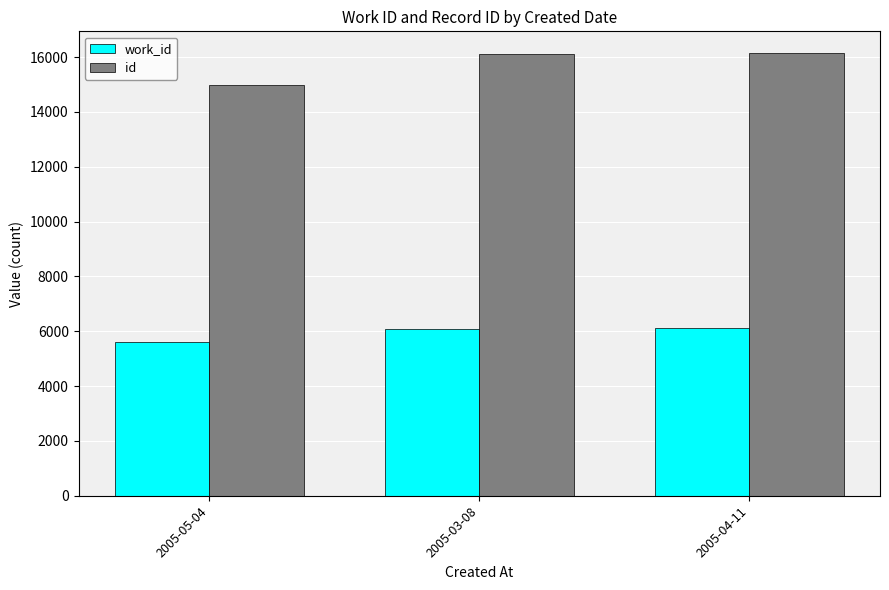

What value does the work_id series have at 2005-03-08, to the nearest 100?

6100